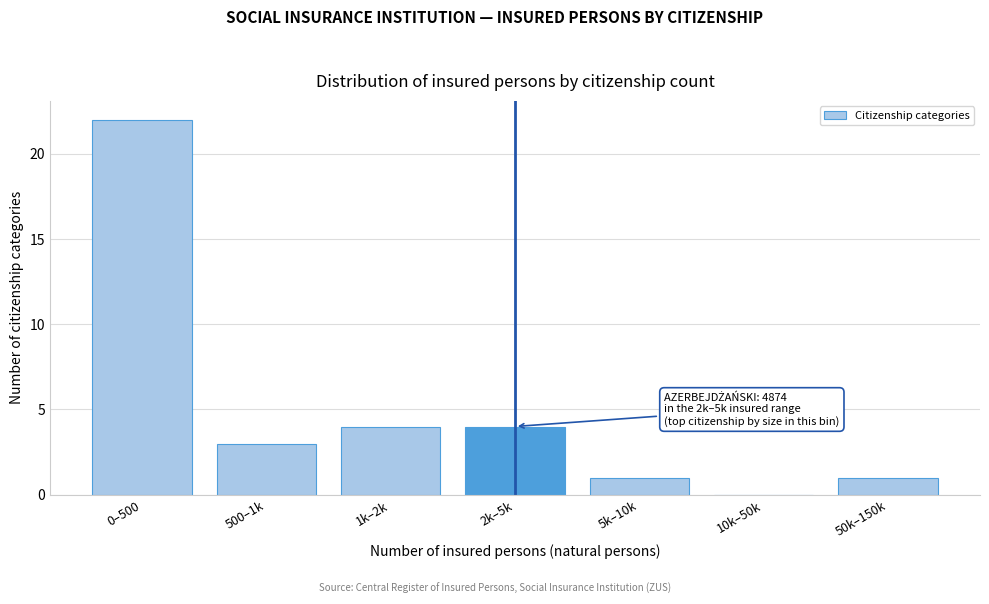

Reading left to right, list all the values displayed in this chart.

0–500=22	500–1k=3	1k–2k=4	2k–5k=4	5k–10k=1	10k–50k=0	50k–150k=1